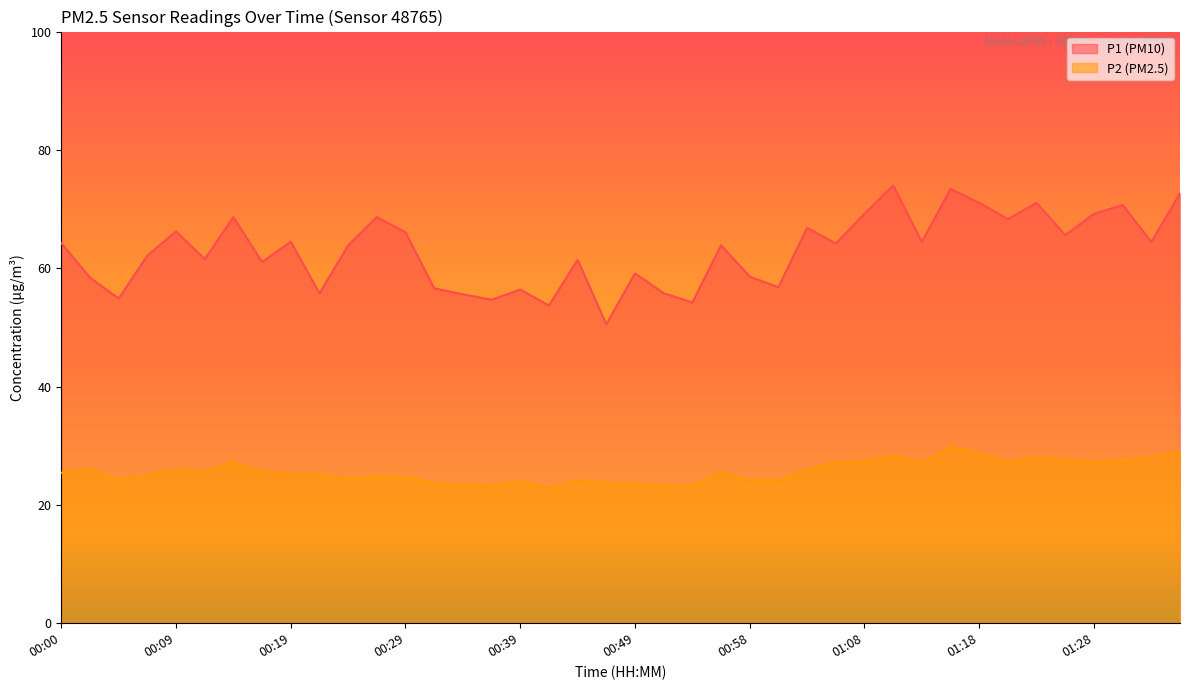

How many lines are shown in the chart?

2